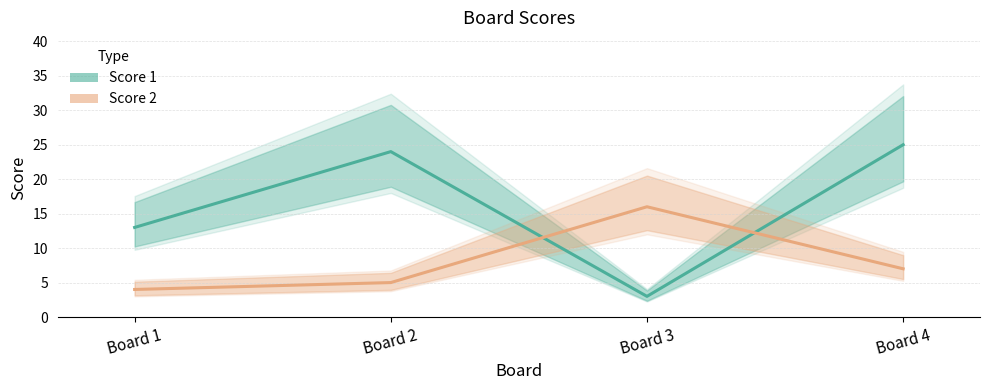

What is the average value of the Score 1 series?

16